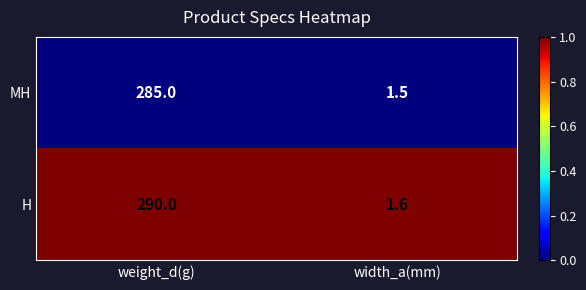

The value of MH at width_a(mm) is 1.5. True or false?

True